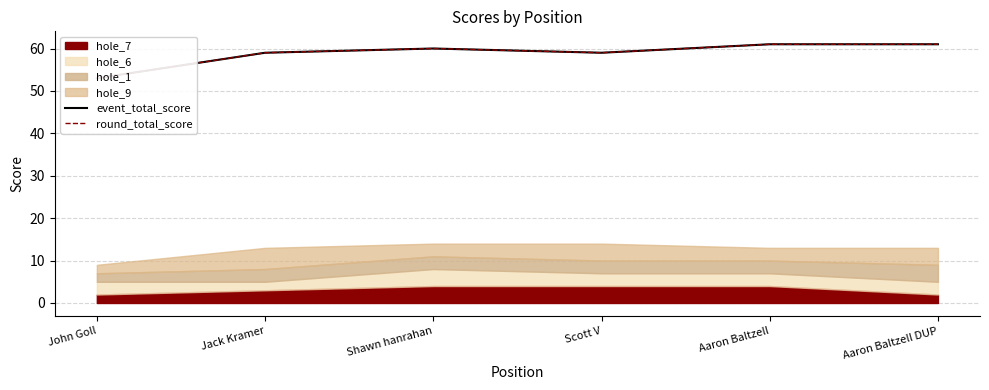

At which label does event_total_score reach its minimum?

John Goll